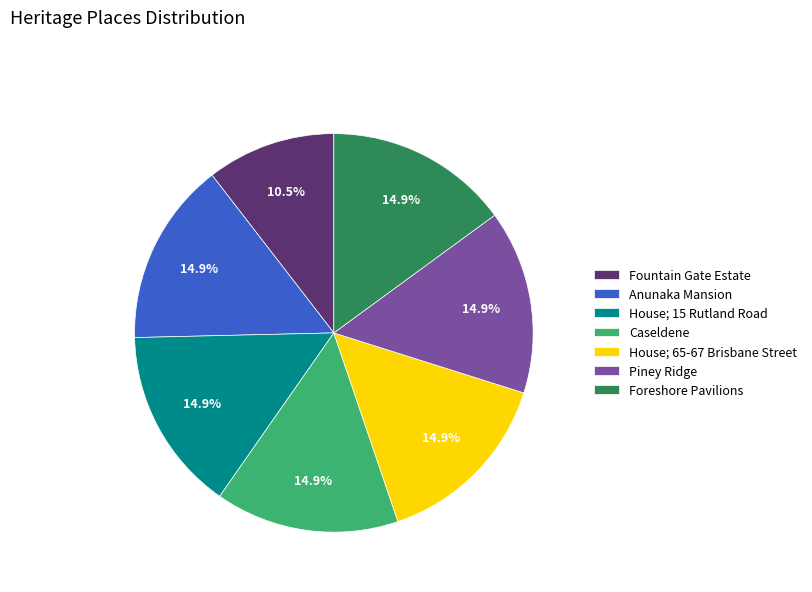

To the nearest percent, what is the average slice percentage?

14%